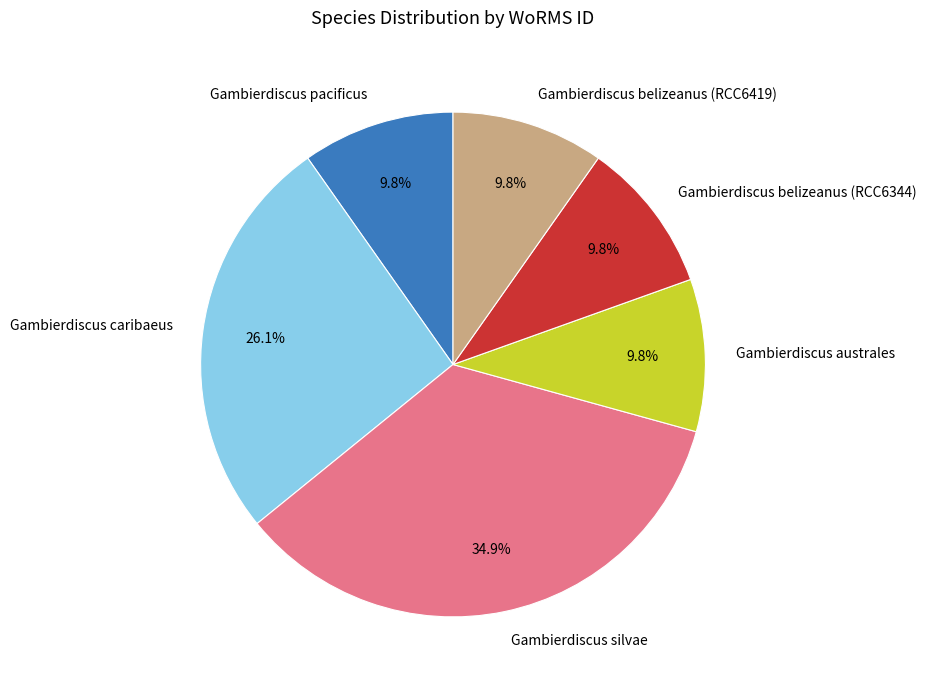

The Gambierdiscus belizeanus (RCC6344) slice represents 25% of the pie. True or false?

False